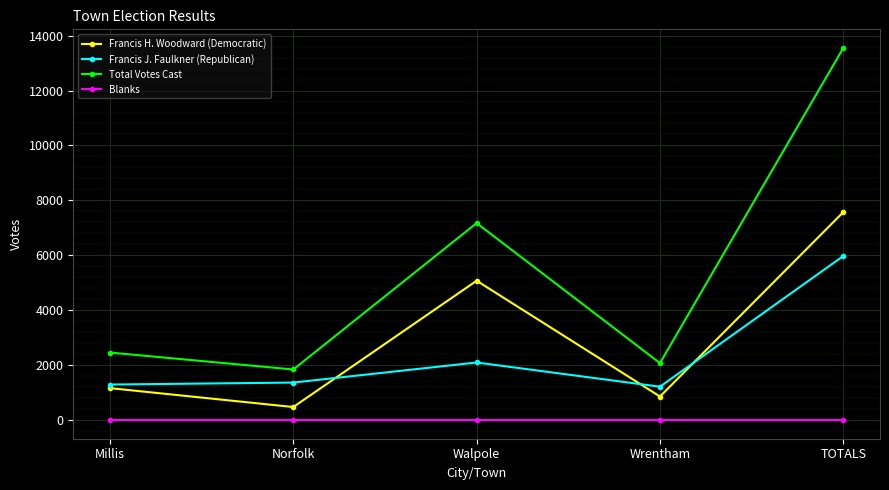

What position from the right is Millis?

5